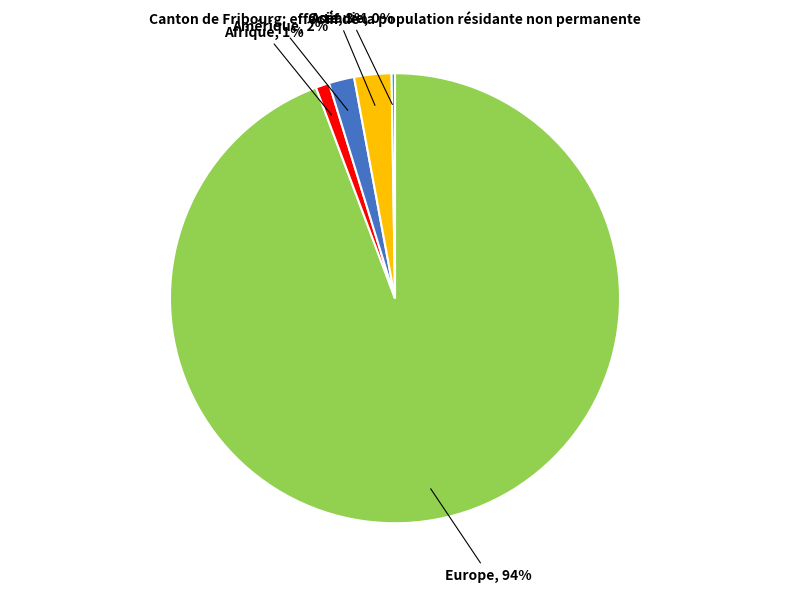

To the nearest percent, what is the combined percentage of Asie and Afrique?

4%